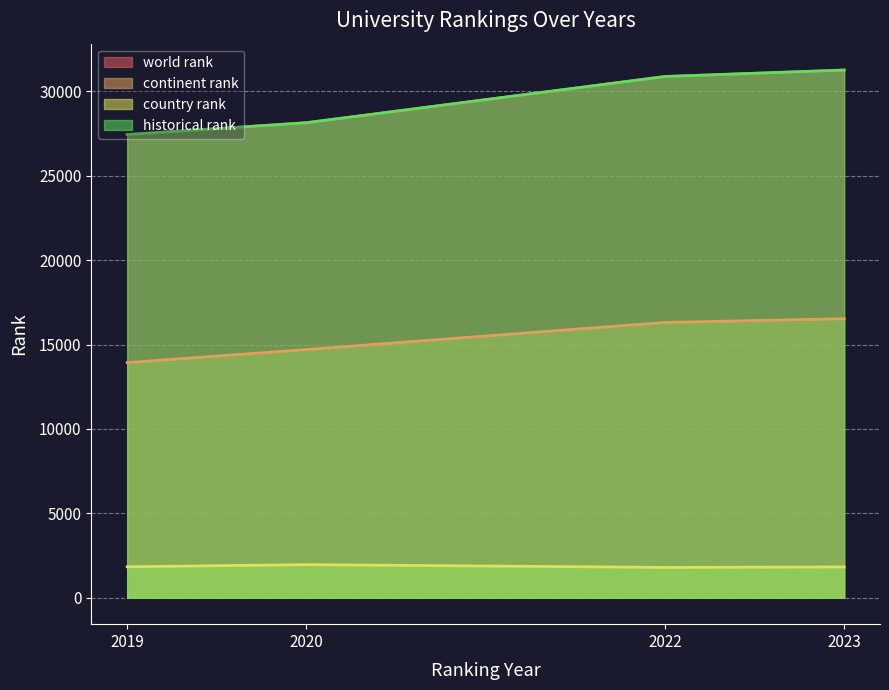

What is the sum of the continent rank values at 2023 and 2022?

32834.0